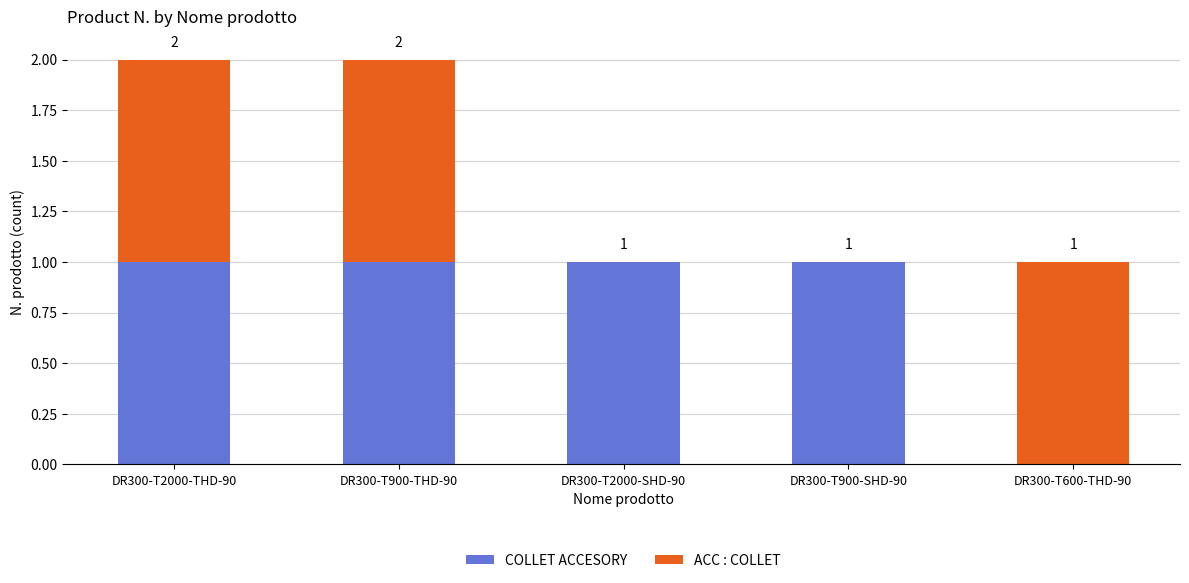

Reading right to left, transcribe the values for COLLET ACCESORY.

DR300-T600-THD-90=0	DR300-T900-SHD-90=1	DR300-T2000-SHD-90=1	DR300-T900-THD-90=1	DR300-T2000-THD-90=1